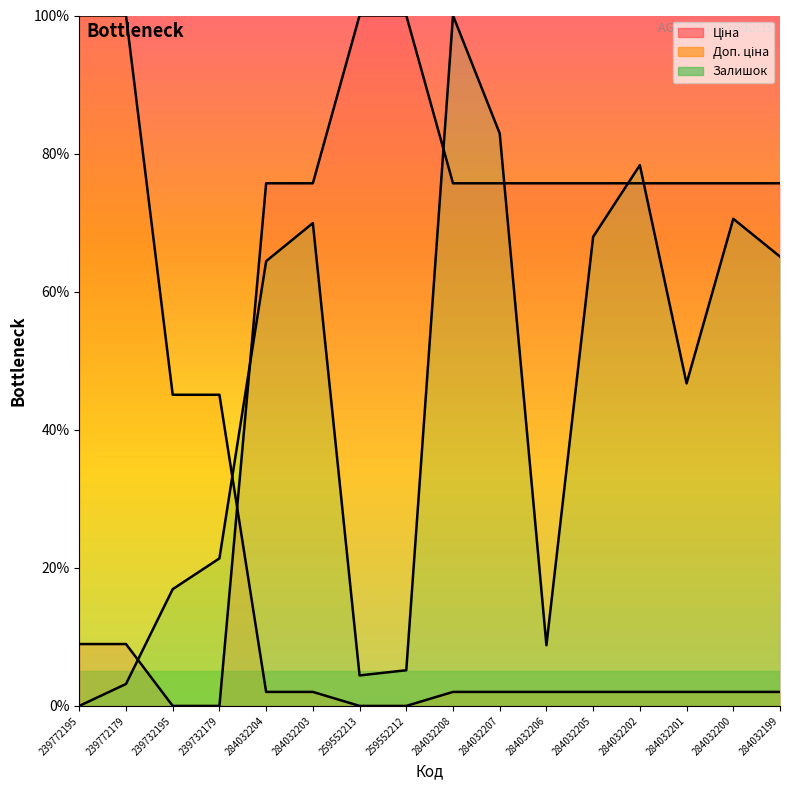

What is the total value across all series at 284032202?

156.1